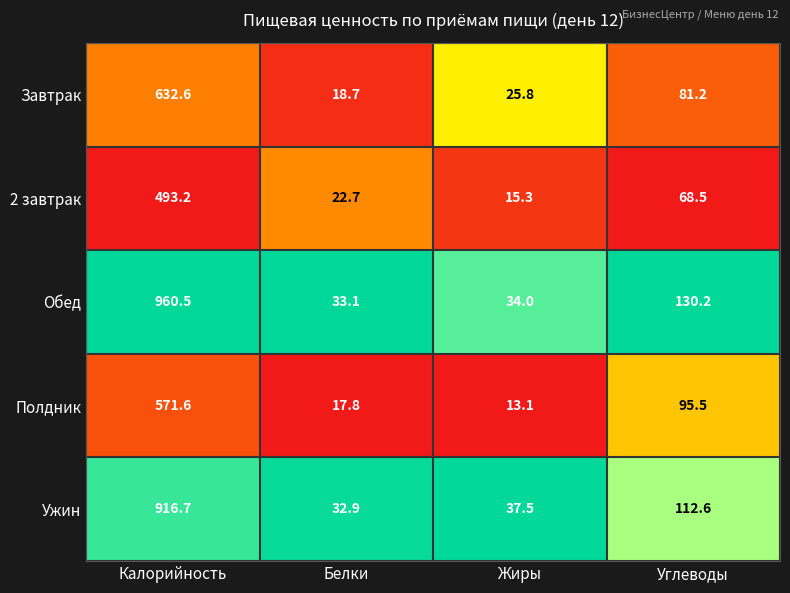

At which label does Полдник first exceed 95?

Калорийность